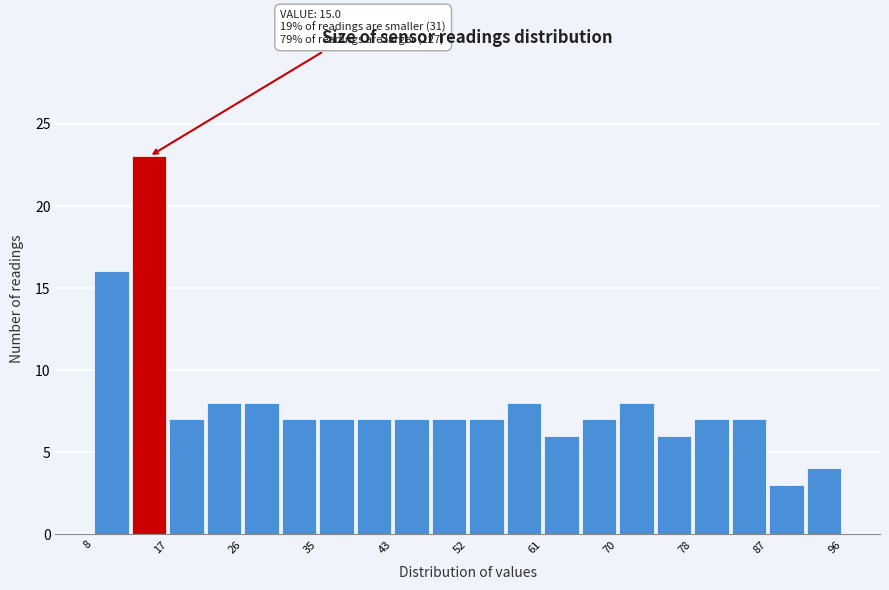

Which range on the x-axis has the tallest bar?

13 to 17